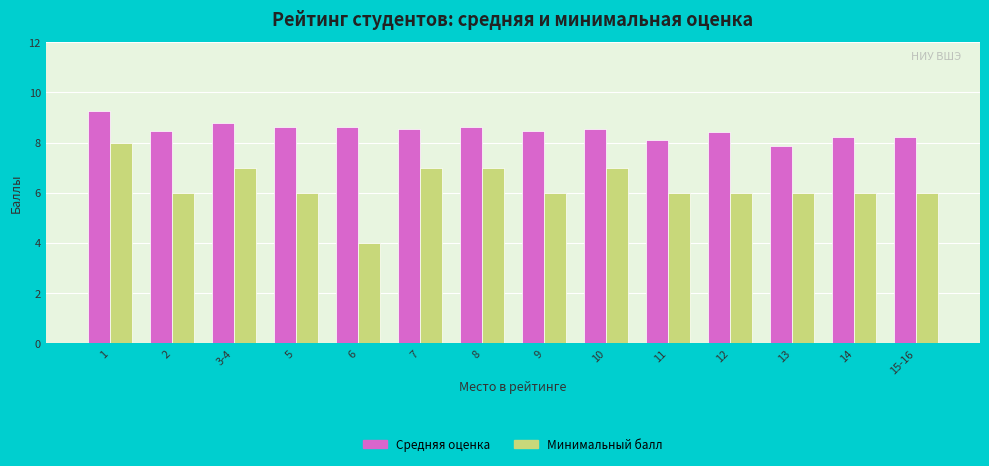

At how many categories does at least one series exceed 5?

14